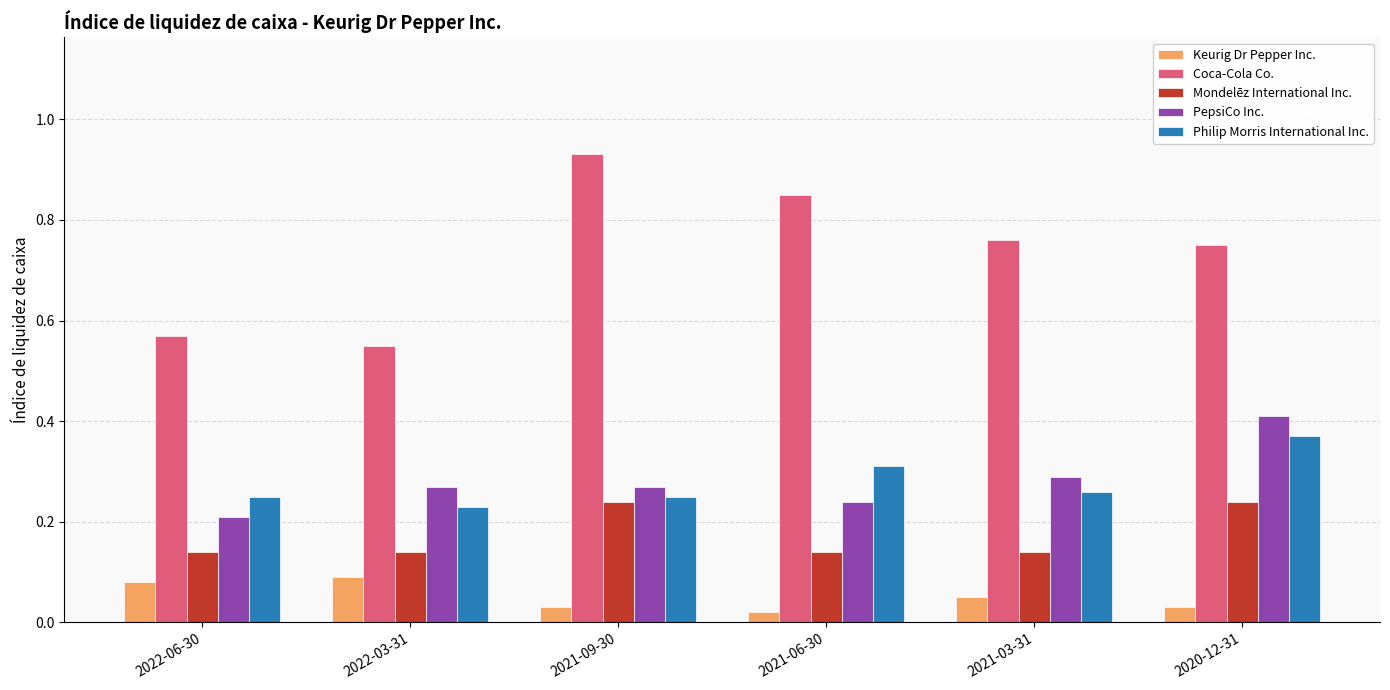

How many Keurig Dr Pepper Inc. values are between 0 and 1?

6